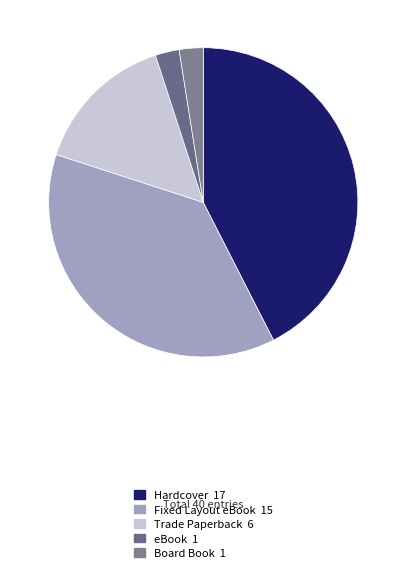

How many segments does this pie chart have?

5